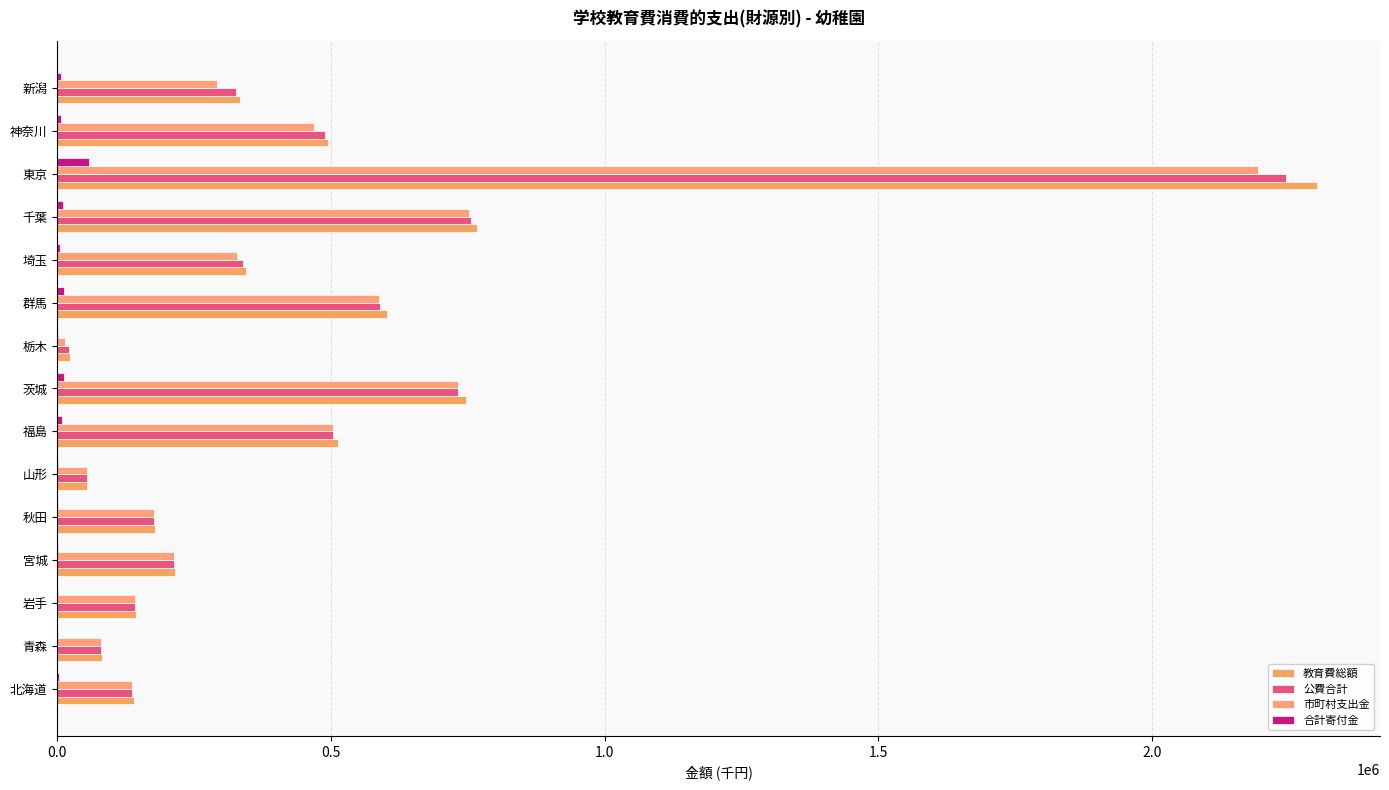

What is the average value of the 教育費総額 series?

462626